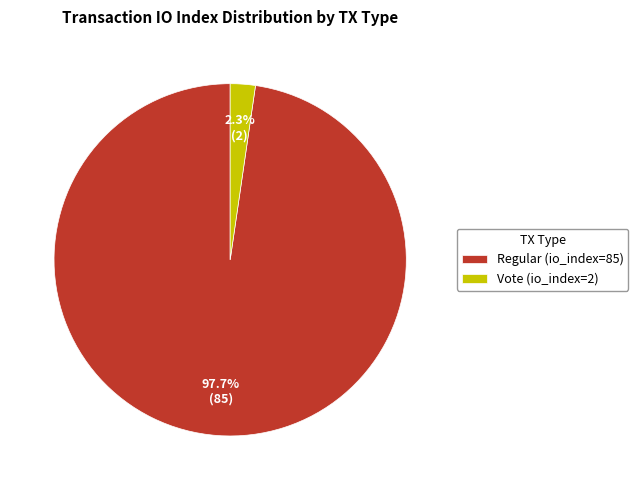

Which category accounts for the majority?

Regular (io_index=85)